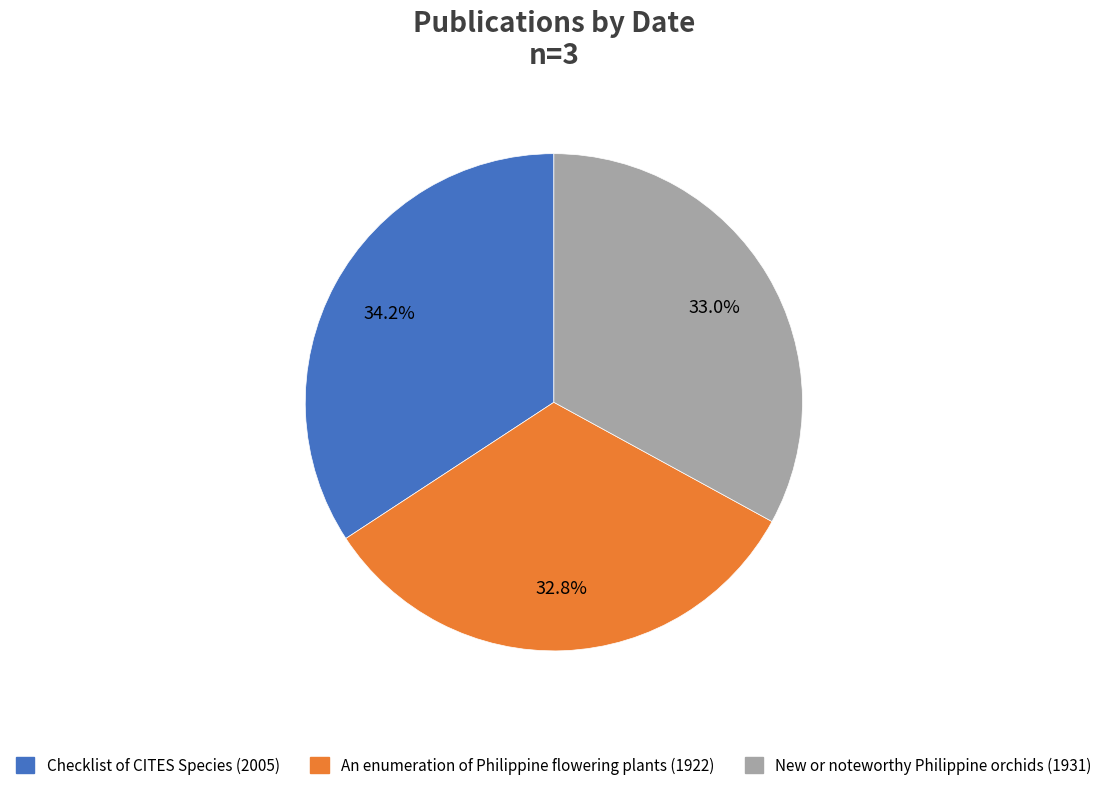

Which category has the biggest portion of the pie?

Checklist of CITES Species (2005)